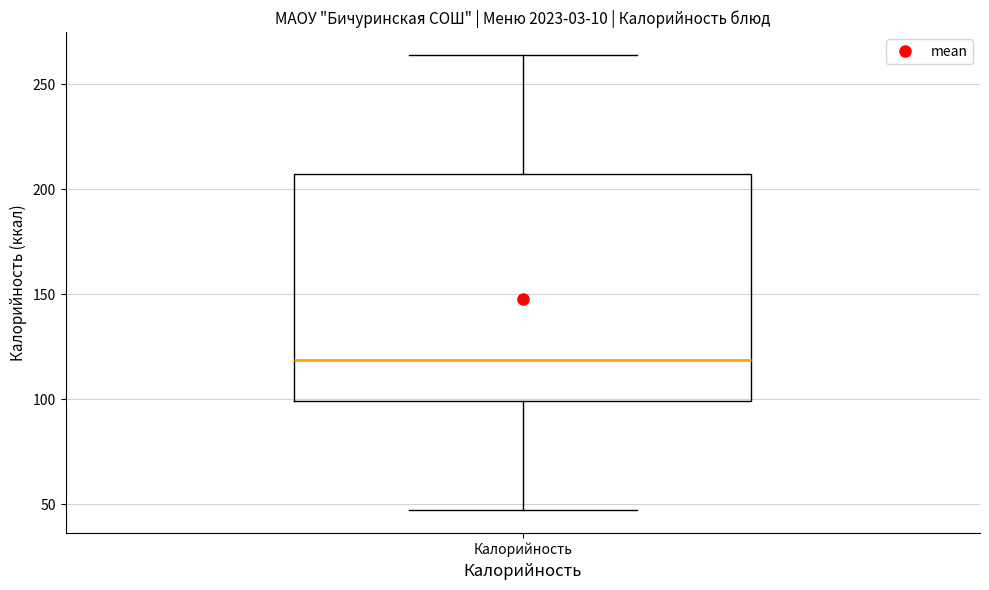

Read this box plot against the y-axis: the position of the median line, the range covered by the box, and the ends of both whiskers. The values are not printed on the chart, so give them approximately, as read against the axis.

median 120, box 100 to 205, whiskers 45 to 265